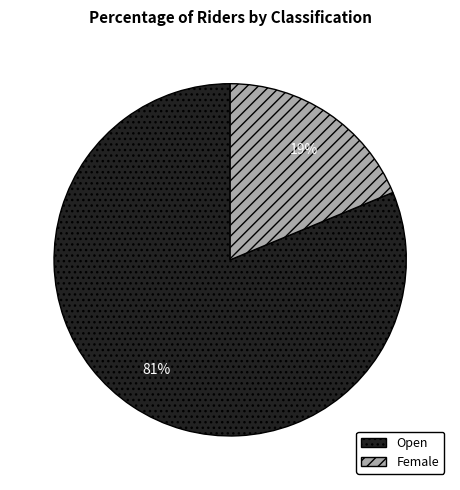

To the nearest percent, what portion does Female represent?

19%